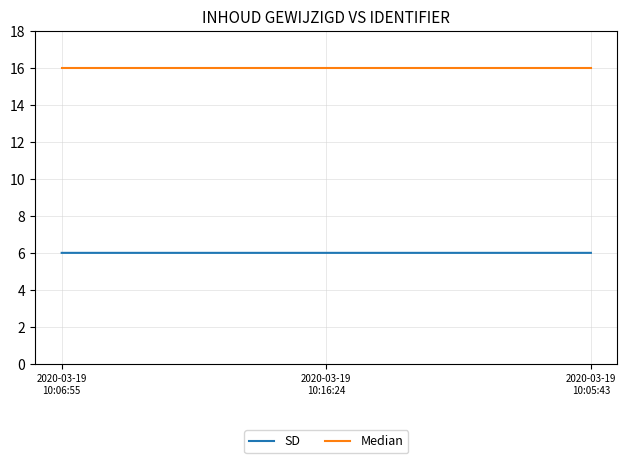

What value does the SD series have at 2020-03-19
10:16:24?

6.0